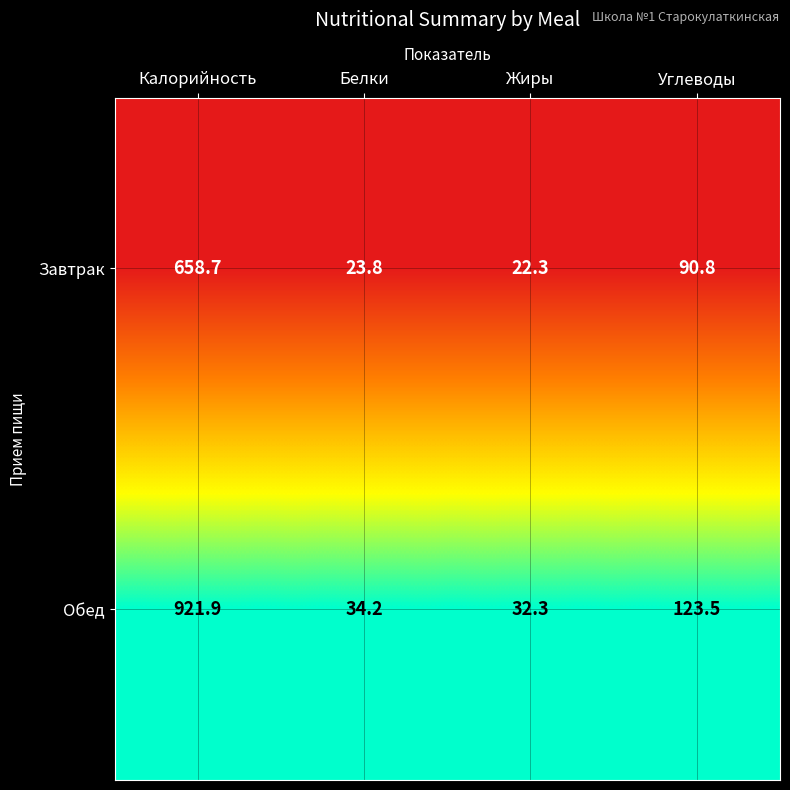

Reading left to right, extract all data points from this chart.

Завтрак: 658.7	23.8	22.3	90.8
Обед: 921.9	34.2	32.3	123.5